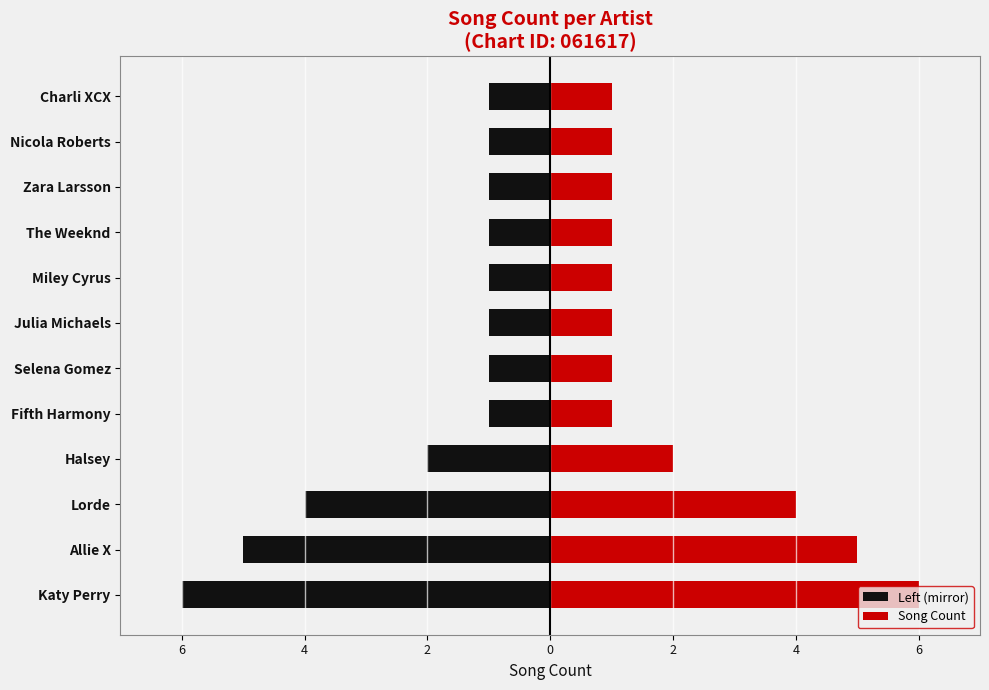

At how many categories does at least one series exceed -2?

12